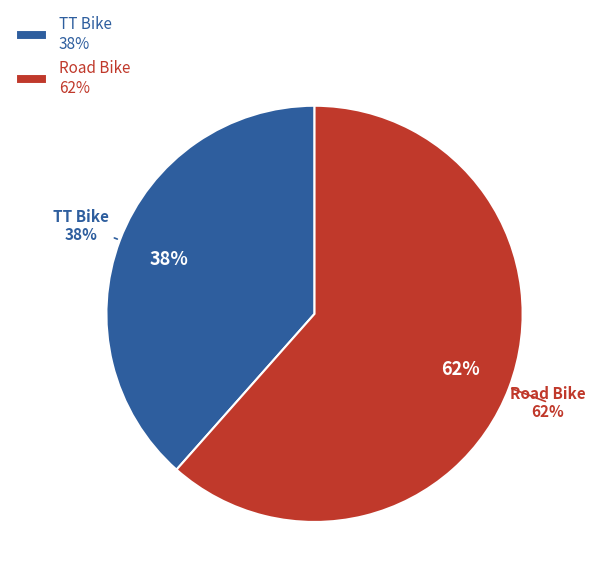

Which slice is the largest?

Road Bike